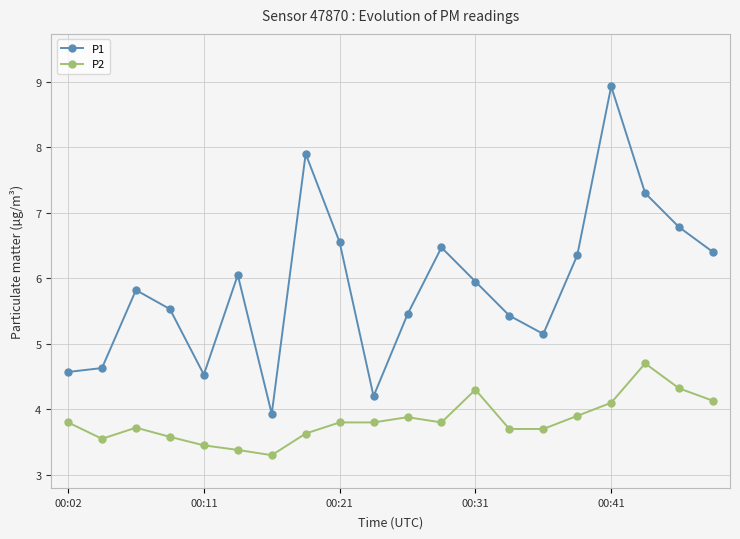

Rank the series by their average value, from lowest to highest.

P2, P1